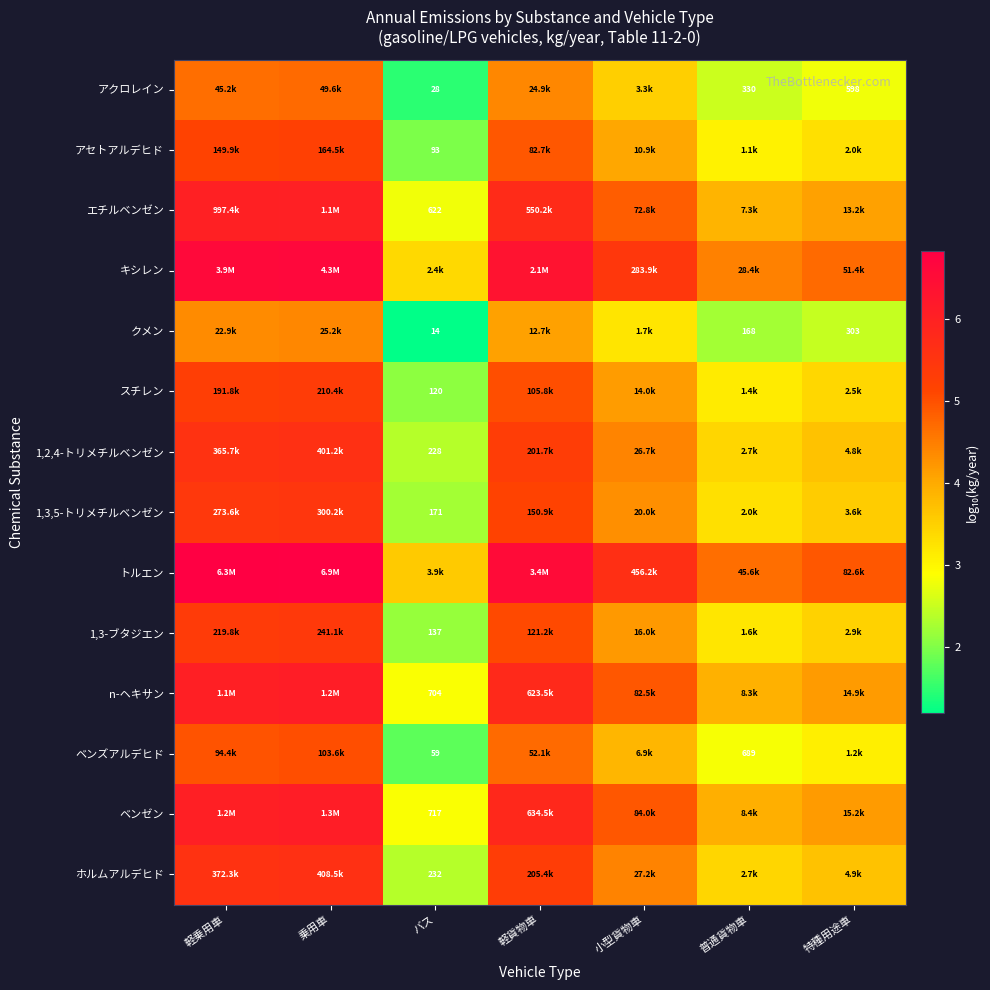

Between 軽貨物車 and 乗用車, which is larger?

乗用車